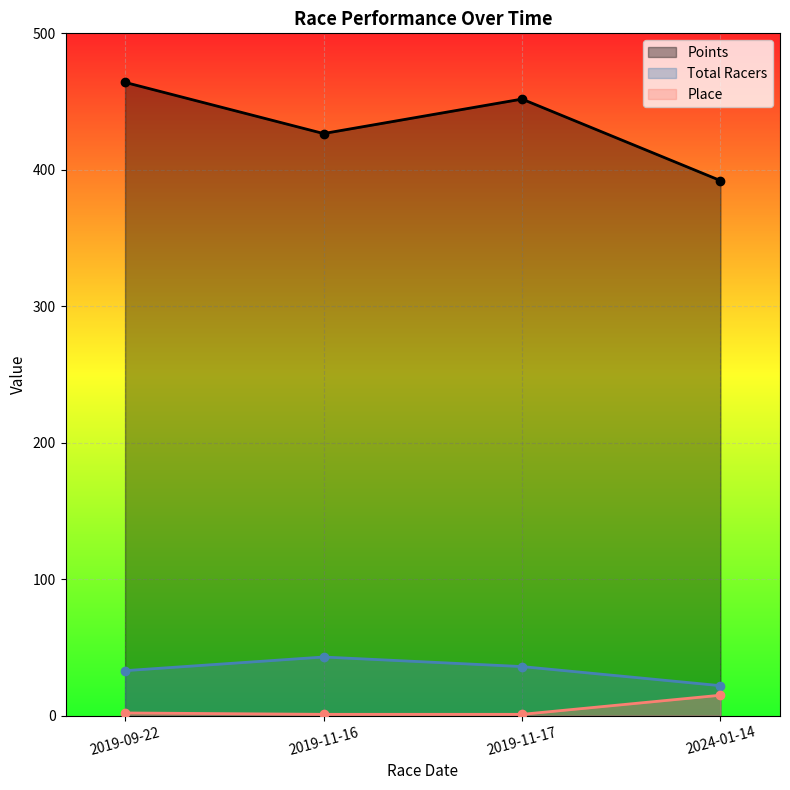

Reading left to right, extract all data points from this chart.

Total Racers: 2019-09-22=33.0	2019-11-16=43.0	2019-11-17=36.0	2024-01-14=22.0
Points: 2019-09-22=464.1	2019-11-16=426.6	2019-11-17=451.8	2024-01-14=392.1
Place: 2019-09-22=2.0	2019-11-16=1.0	2019-11-17=1.0	2024-01-14=15.0